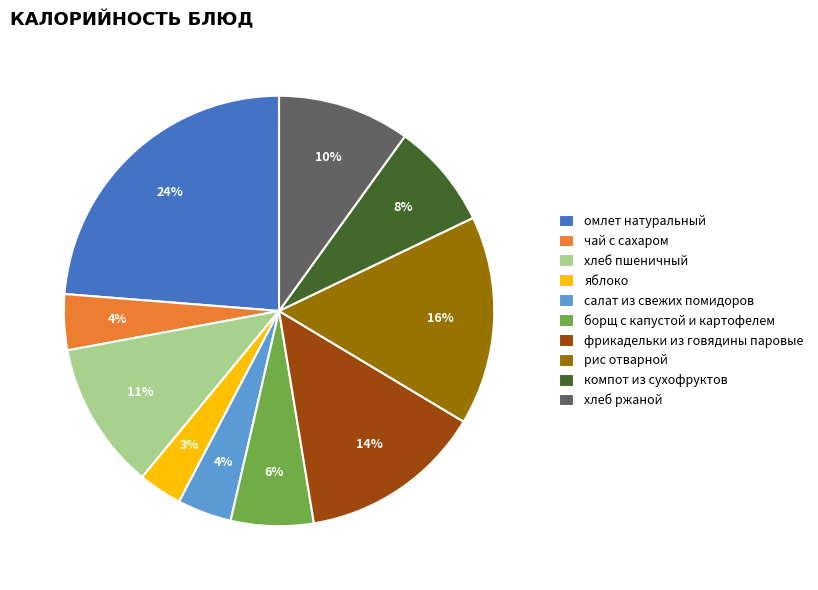

True or false: борщ с капустой и картофелем accounts for 6% of the total.

True